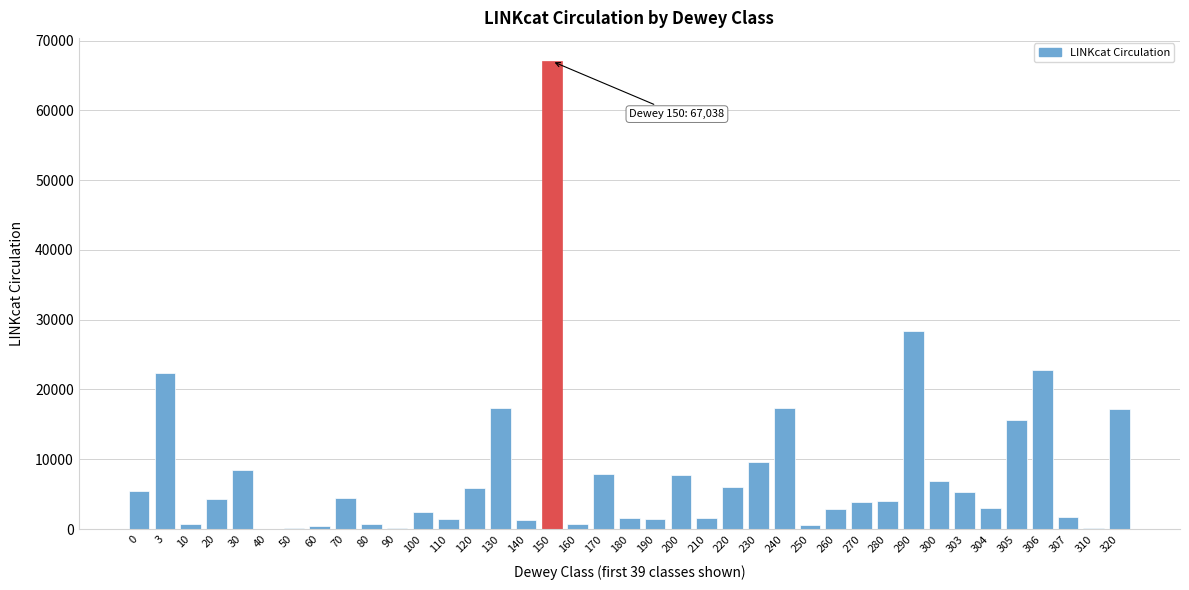

The value at 304 is 2998. True or false?

True